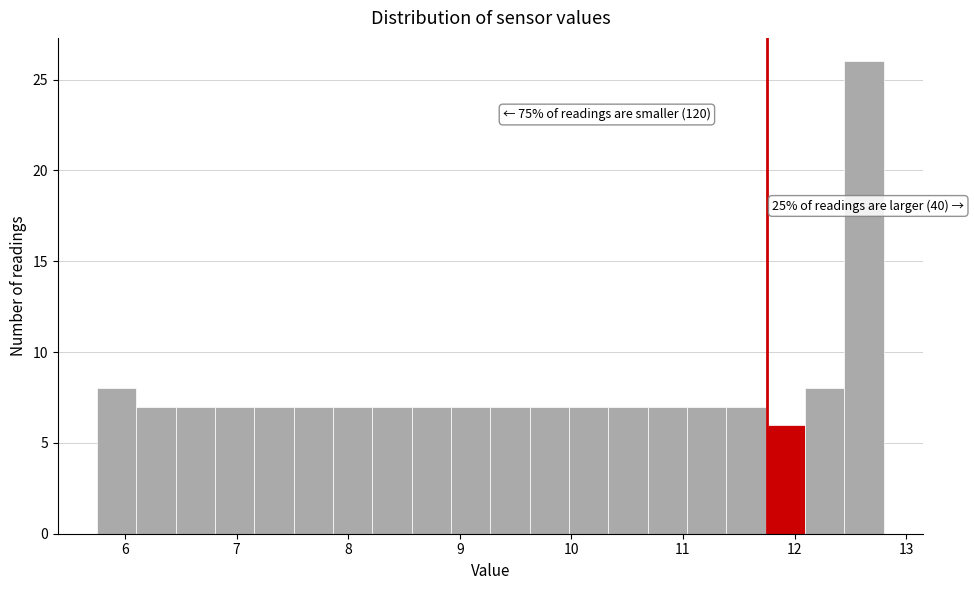

Read against the x-axis, roughly where is the centre of the tallest bar?

12.6